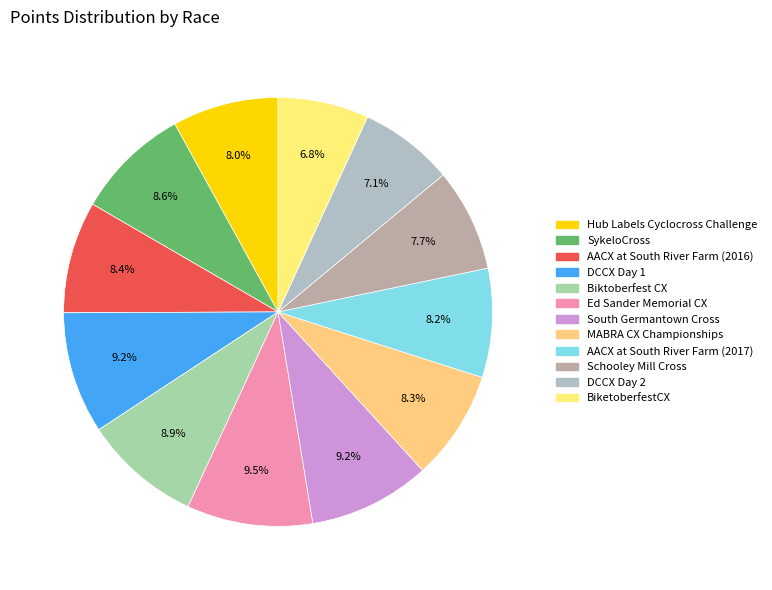

What is the change in value from DCCX Day 1 to Schooley Mill Cross?

-97.3